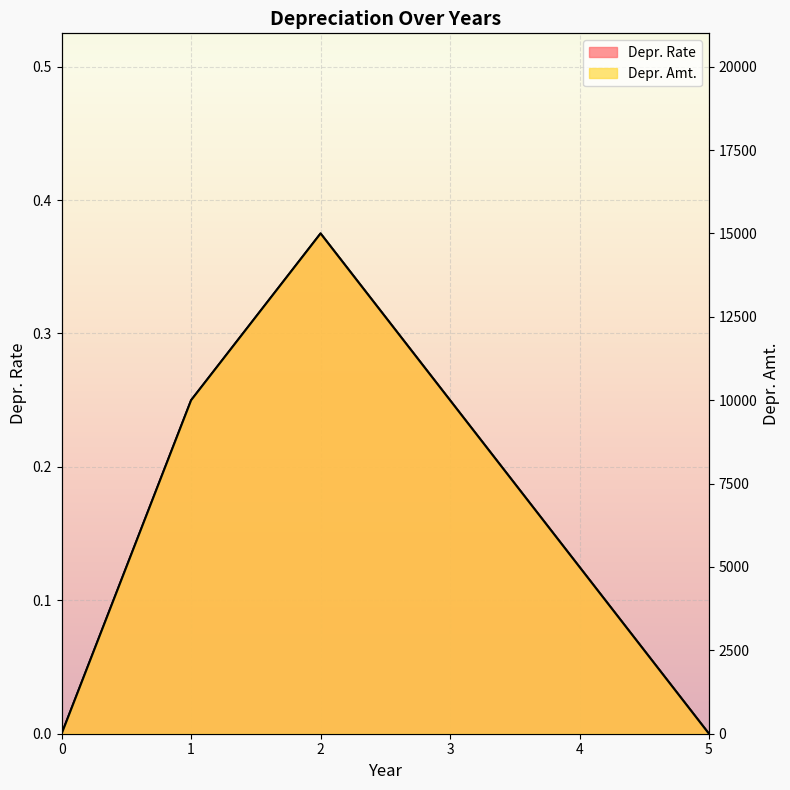

Which series changed the most between 0 and 1?

Depr. Amt.